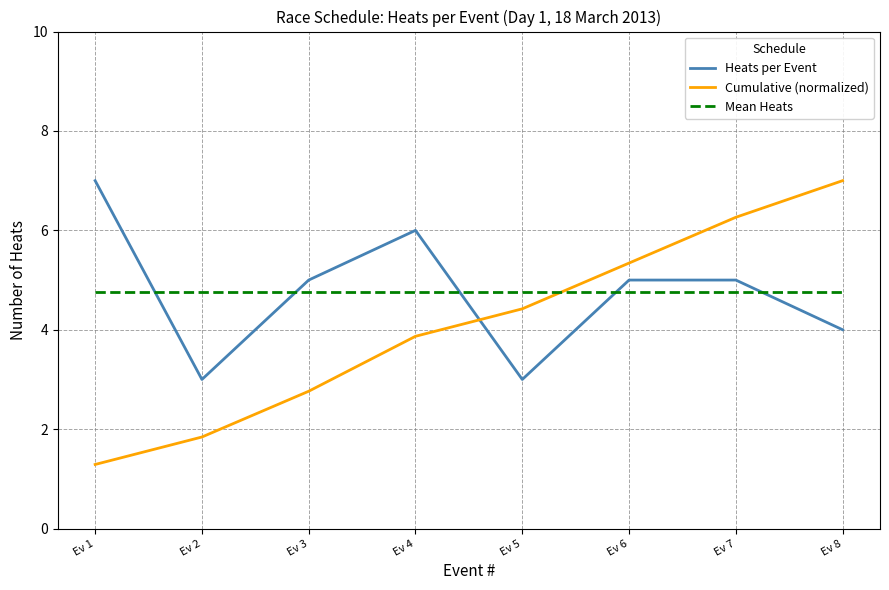

Where do Cumulative (normalized) and Heats per Event first cross each other?

Ev 4 and Ev 5